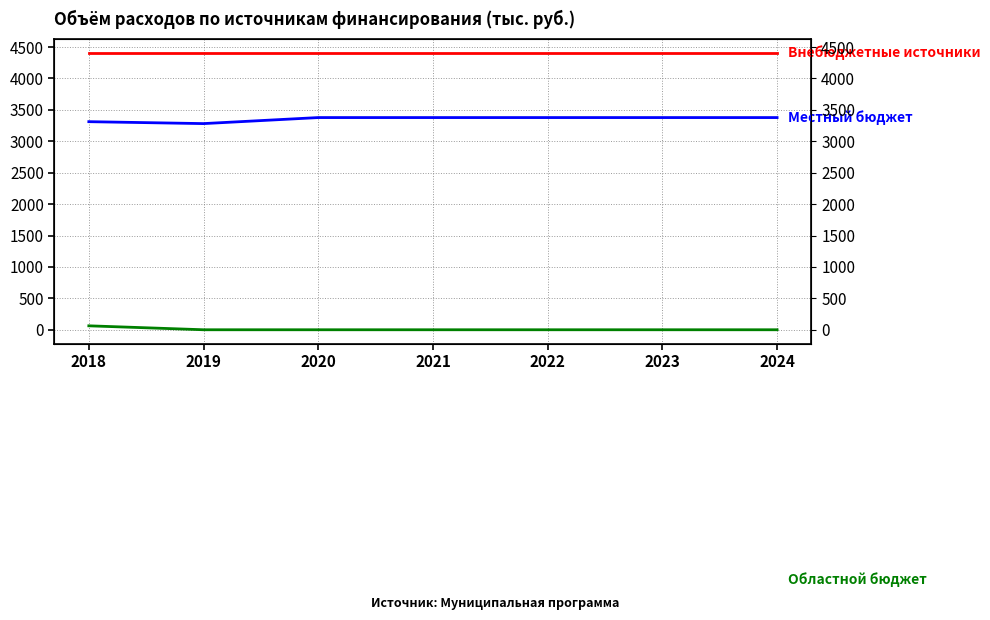

Is it true that Местный бюджет equals 3377.0 at 2021?

True